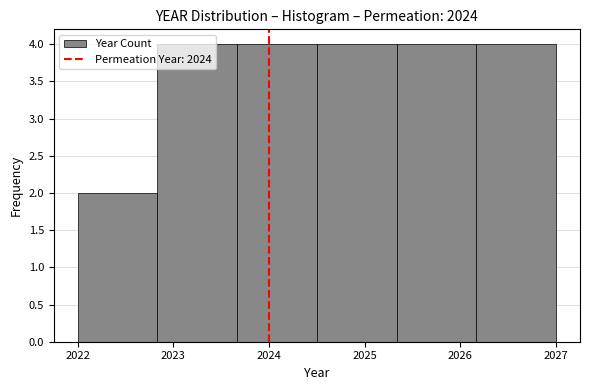

Reading left to right, list every bar in this chart as the range it spans on the x-axis followed by its height. Neither the bar edges nor the heights are printed on the chart, so give them approximately, as read against the axes.

2022.0 to 2022.8: 2
2022.8 to 2023.7: 4
2023.7 to 2024.5: 4
2024.5 to 2025.3: 4
2025.3 to 2026.2: 4
2026.2 to 2027.0: 4